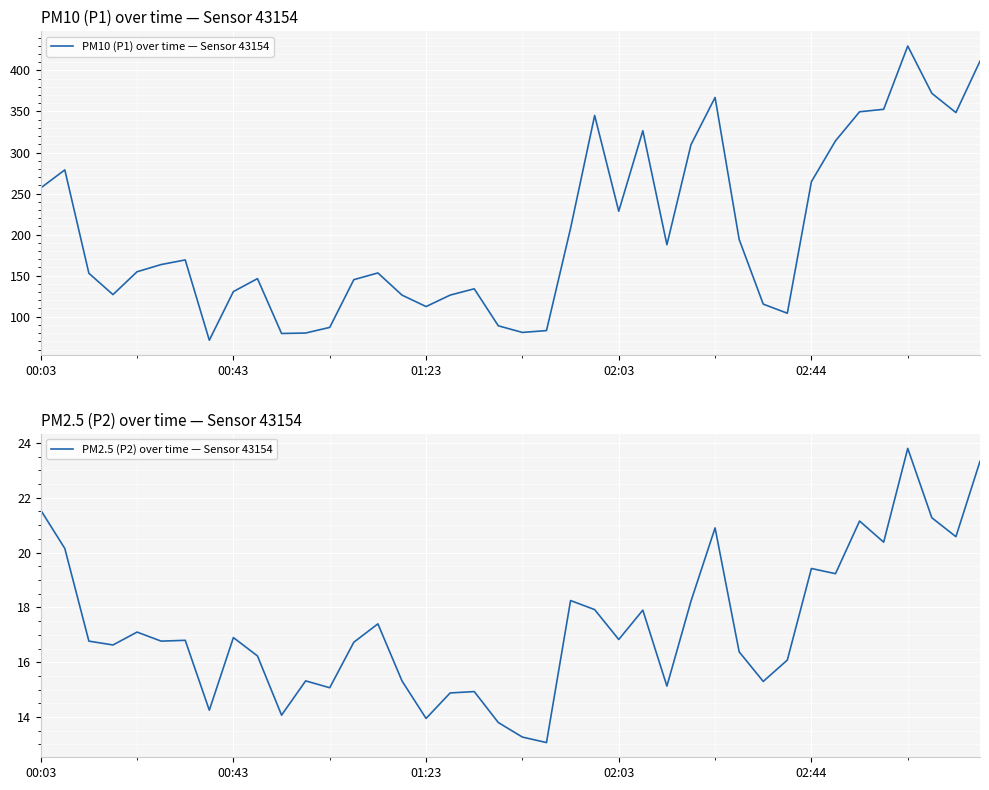

True or false: PM10 (P1) over time — Sensor 43154 and PM2.5 (P2) over time — Sensor 43154 intersect in this chart.

False